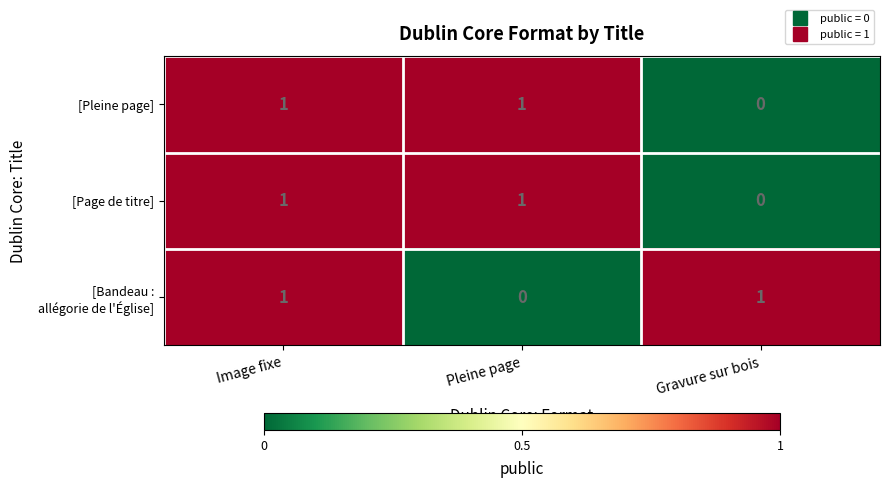

What is the greatest value displayed?

1